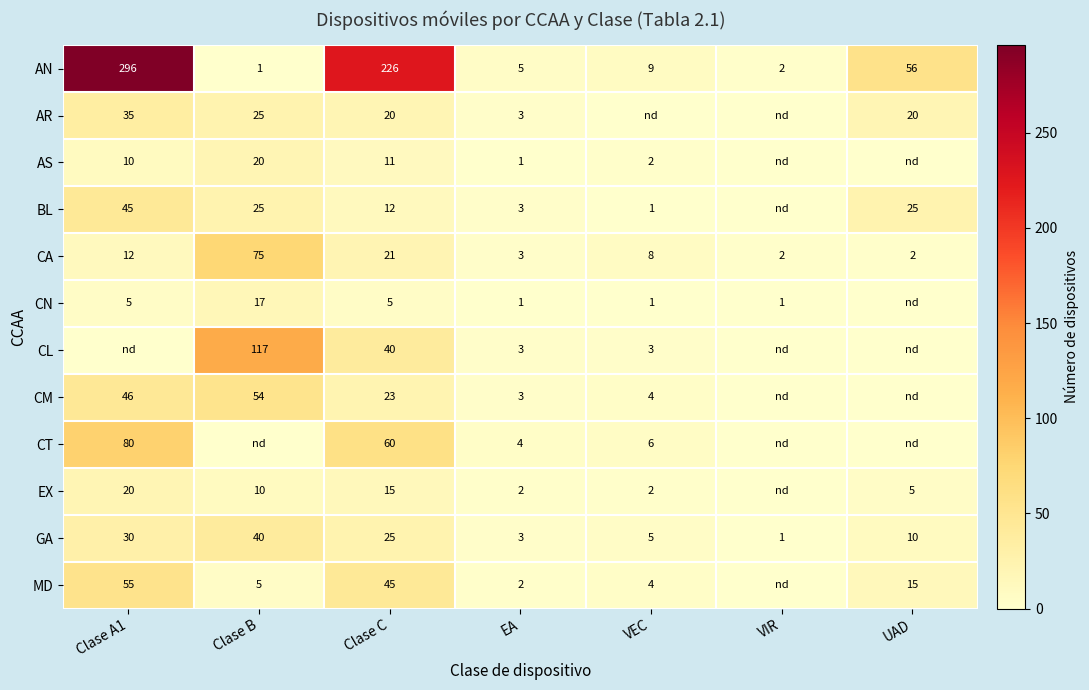

What is the total value across all series at VEC?

45